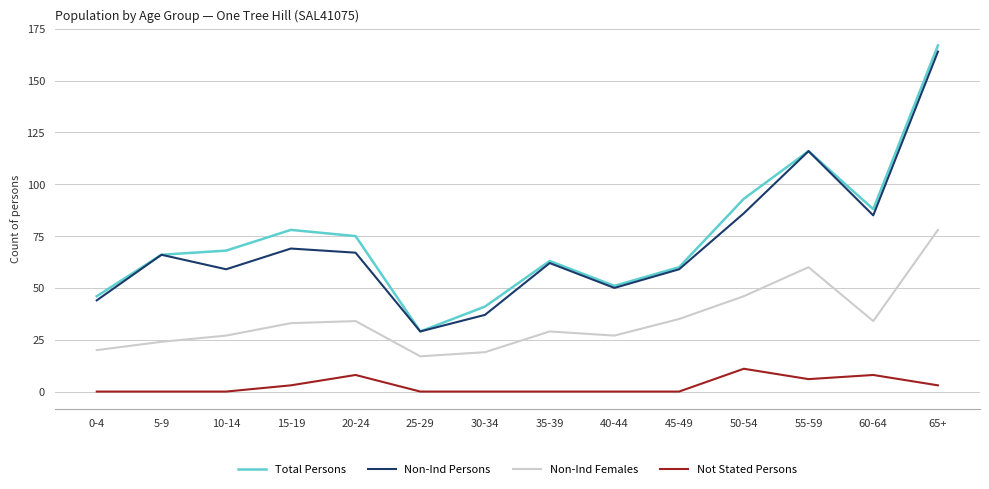

What position from the right is 60-64?

2